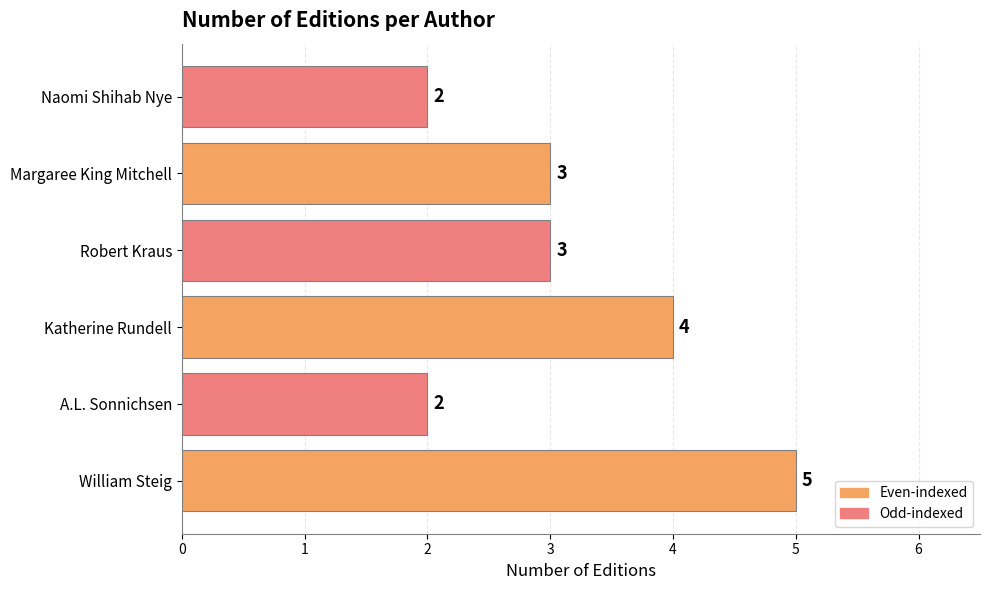

How many series are shown in this chart?

1